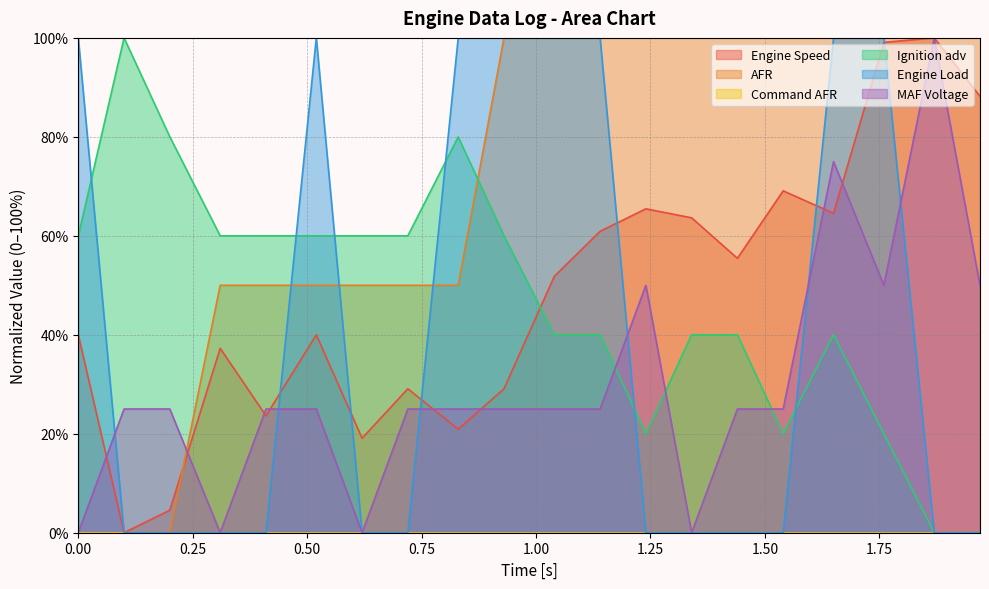

Is the value of Ignition adv at 0.52 greater than the value of AFR at 0.62?

Yes